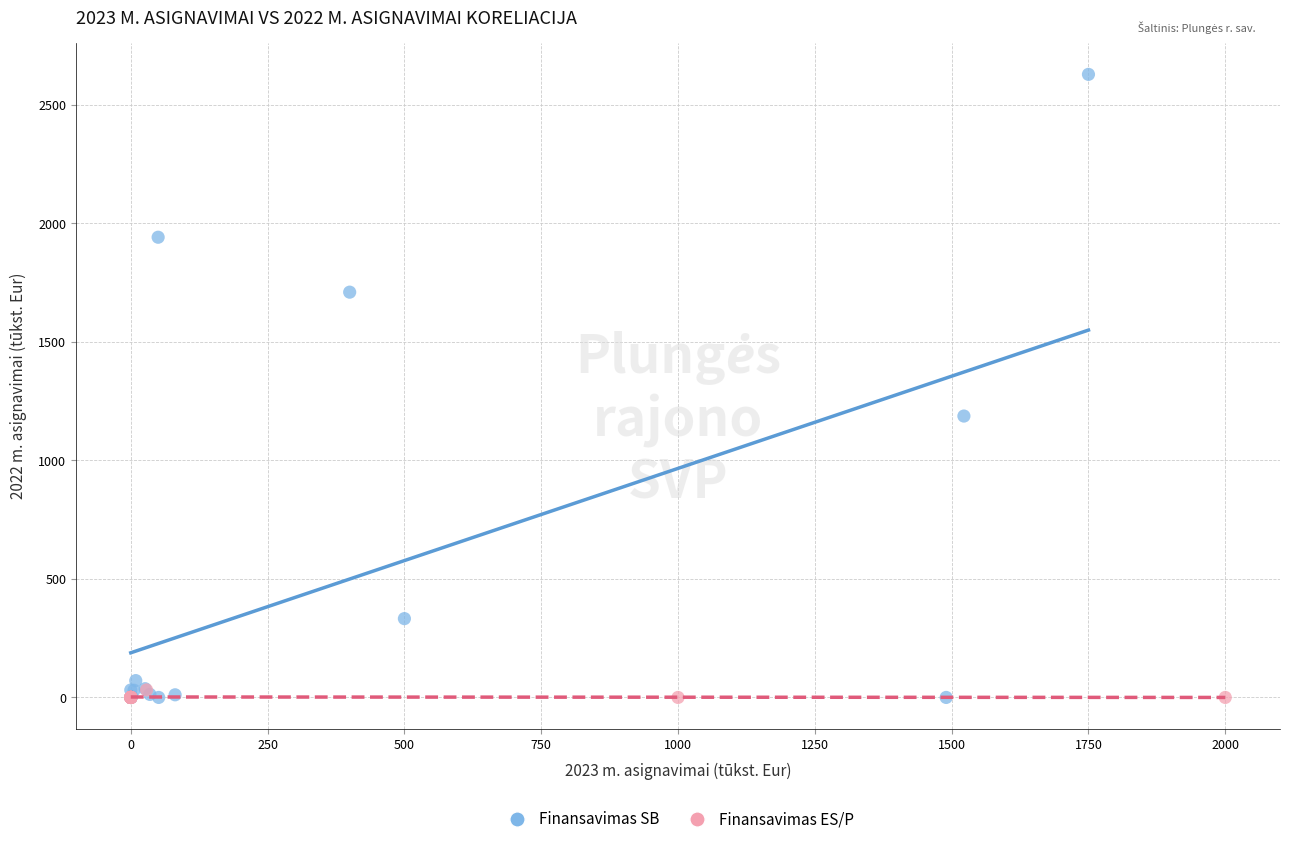

Which series has the widest spread of Y values?

Finansavimas SB